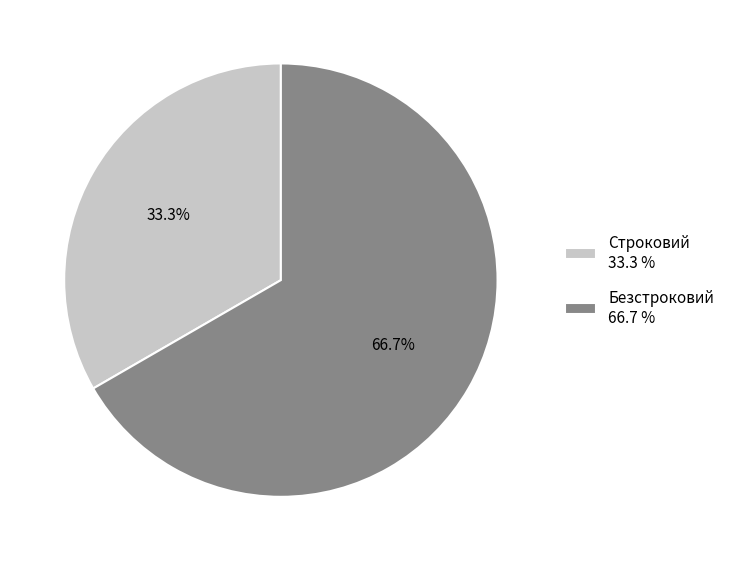

The Строковий slice represents 46% of the pie. True or false?

False